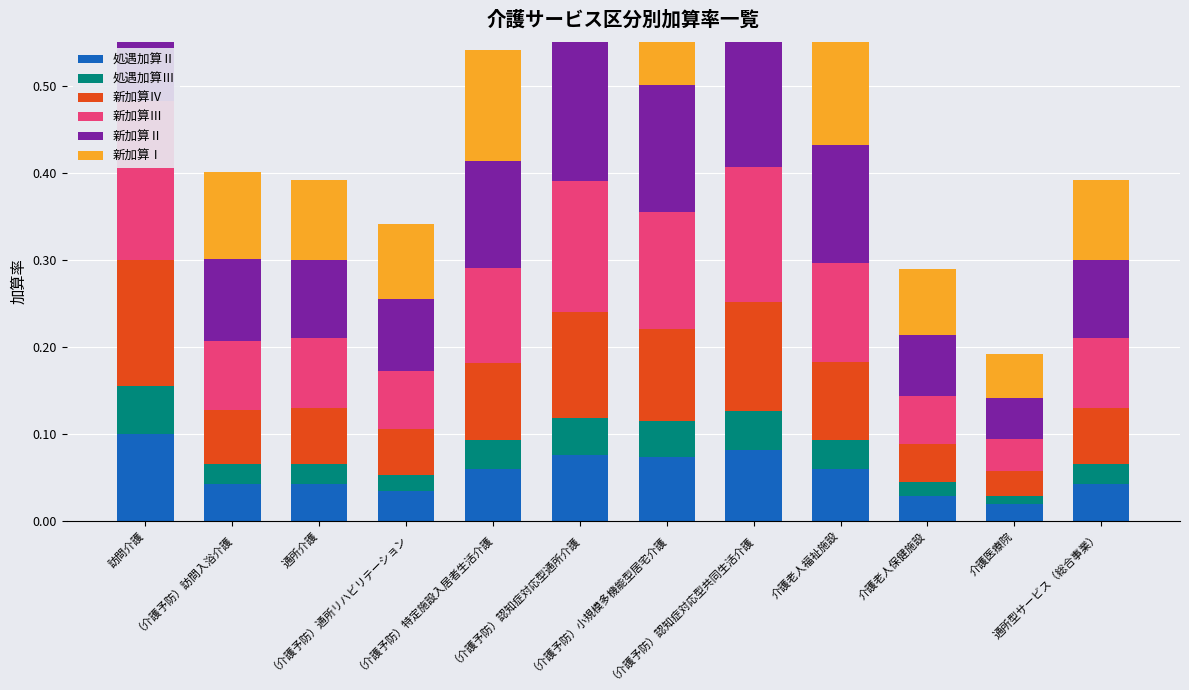

The value of 新加算Ⅱ at （介護予防）認知症対応型通所介護 is 0.2. True or false?

True